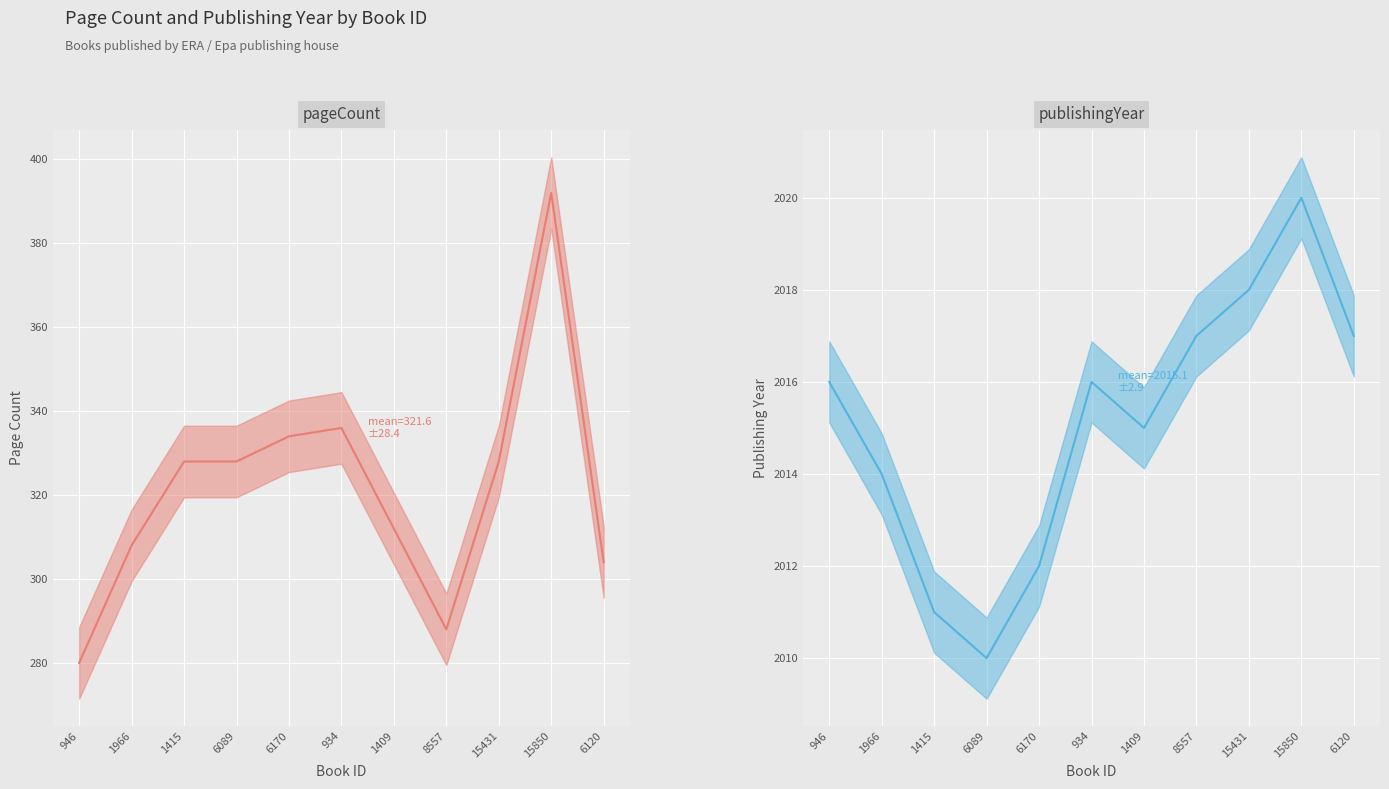

Reading left to right, list all the values displayed in this chart.

pageCount (line): 280	308	328	328	334	336	312	288	328	392	304
publishingYear (line): 2016	2014	2011	2010	2012	2016	2015	2017	2018	2020	2017